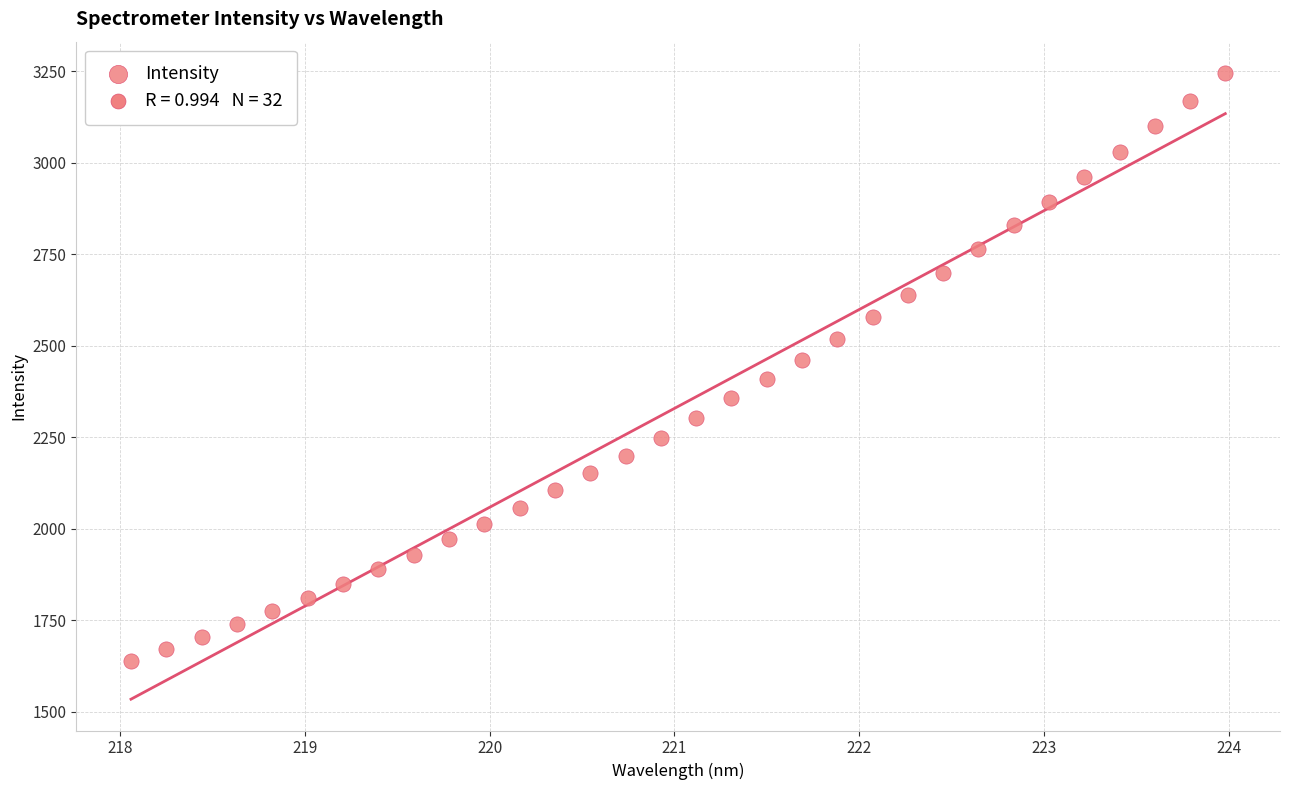

What is the range of X values (max minus min)?

5.9